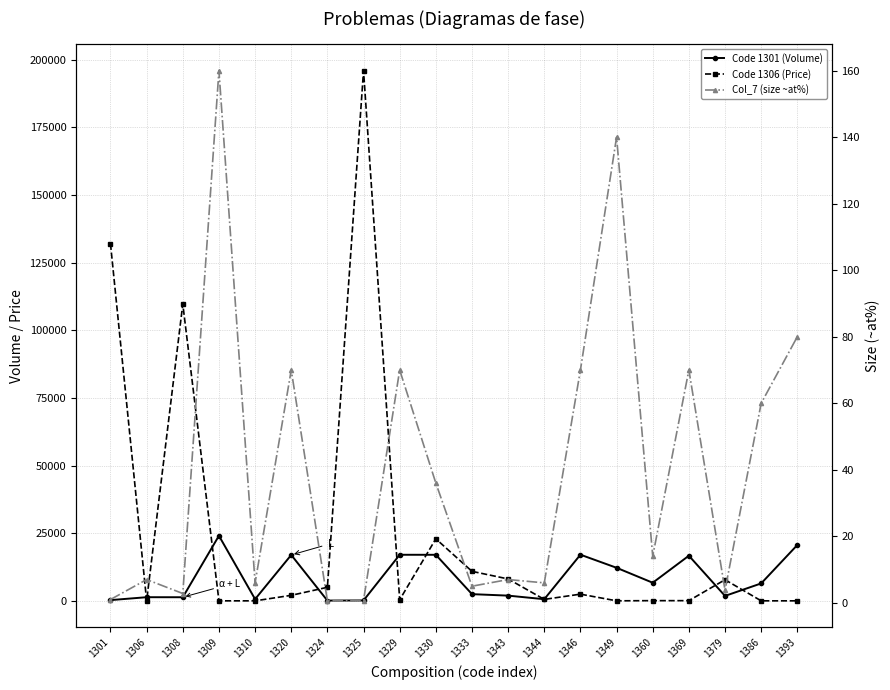

How many interior local peaks does the Col_7 (size ~at%) series have?

7